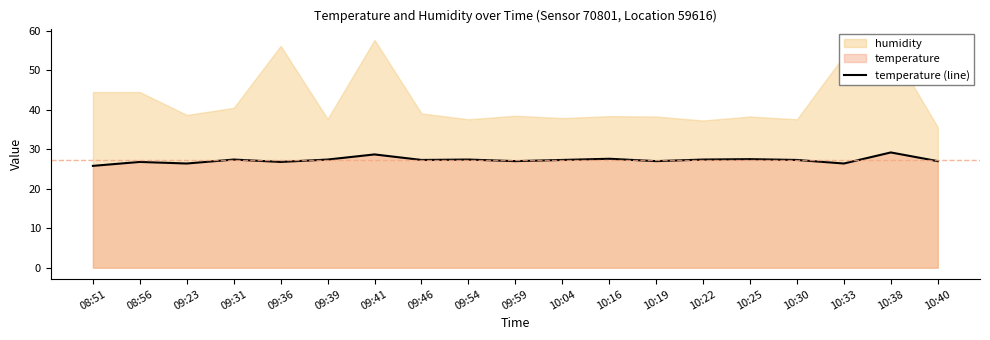

Reading left to right, transcribe all the data shown in this chart.

25.8	26.8	26.4	27.4	26.8	27.4	28.7	27.3	27.4	27.0	27.3	27.6	27.0	27.4	27.5	27.3	26.4	29.2	27.0